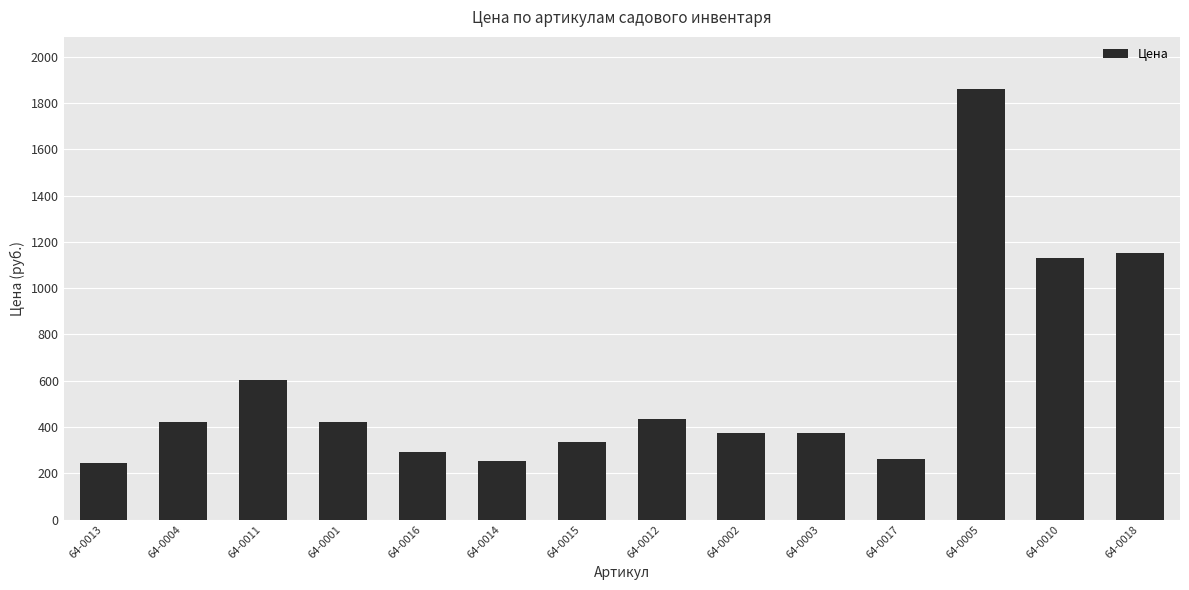

What is the label of the 7th bar from the left?

64-0015